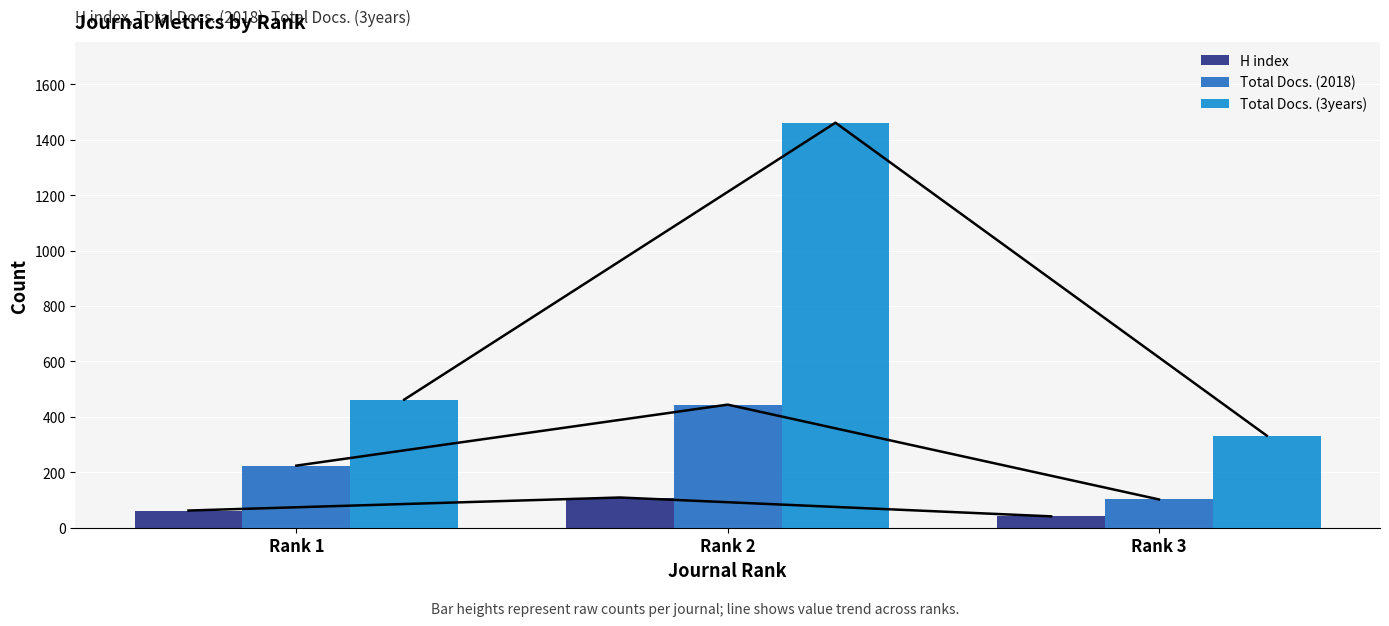

What is the total value across all series at Rank 2?

2014